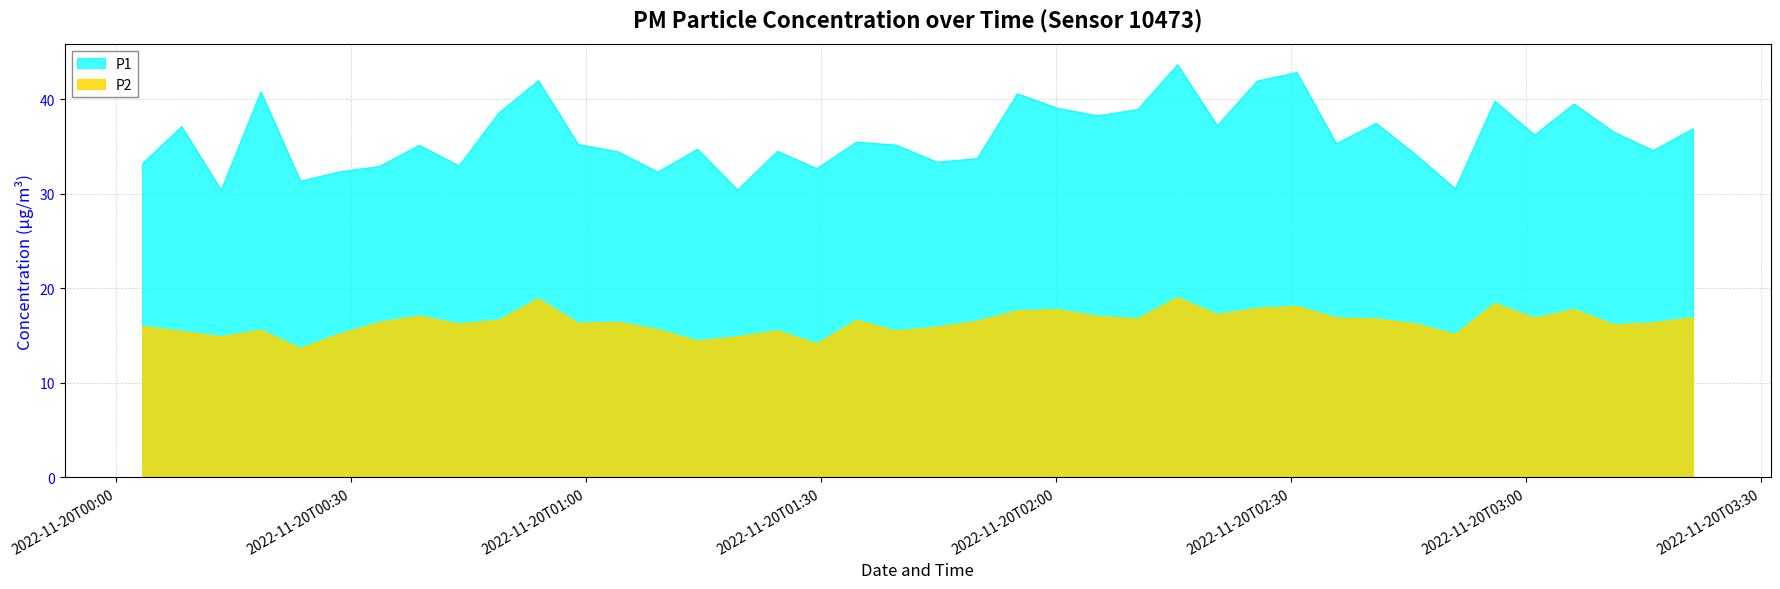

Is it true that P1 equals 23.2 at 2022-11-20T01:39:35?

False